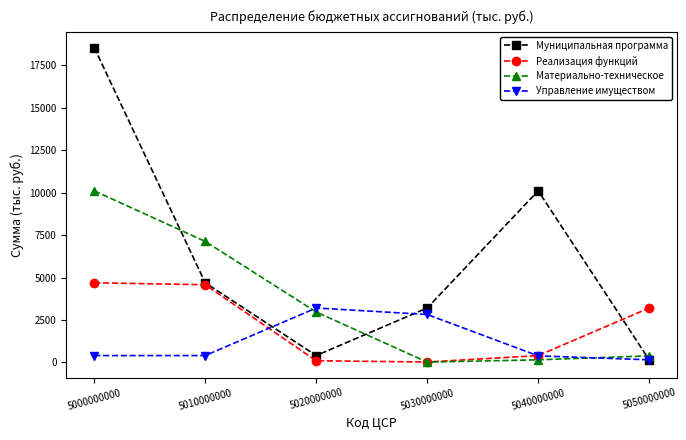

What is the difference between the highest and lowest values at 5050000000?

3053.0